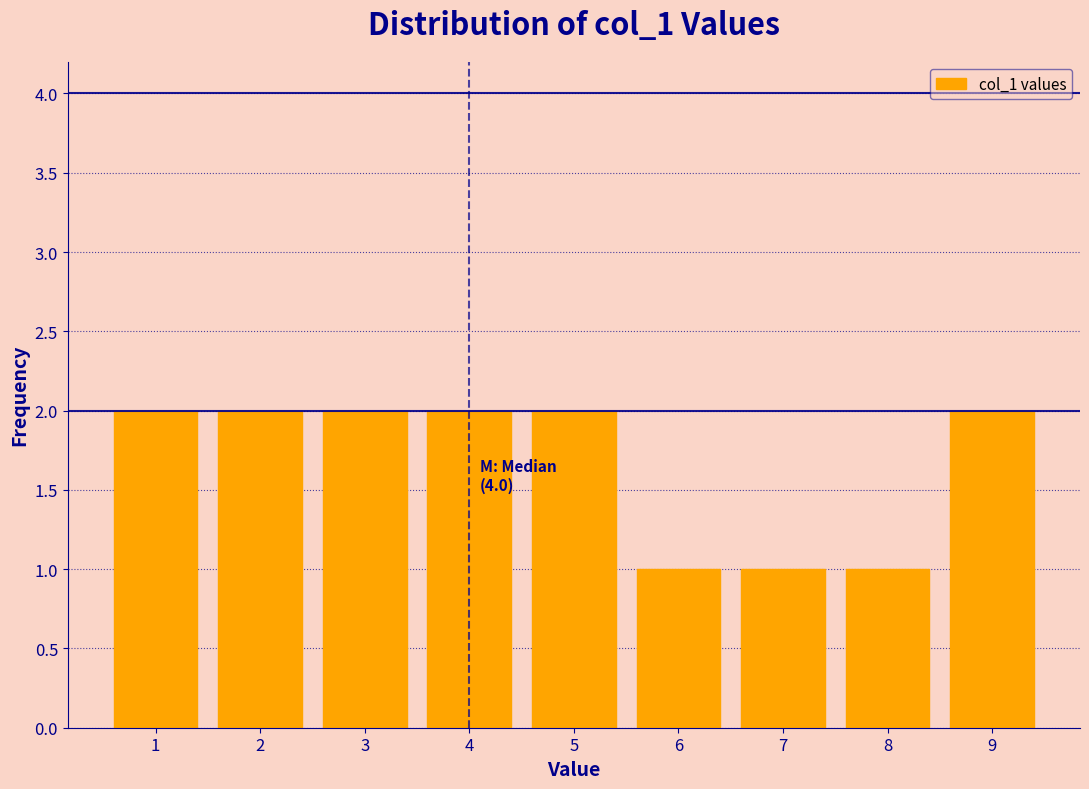

Reading left to right, extract all data points from this chart.

1=2	2=2	3=2	4=2	5=2	6=1	7=1	8=1	9=2